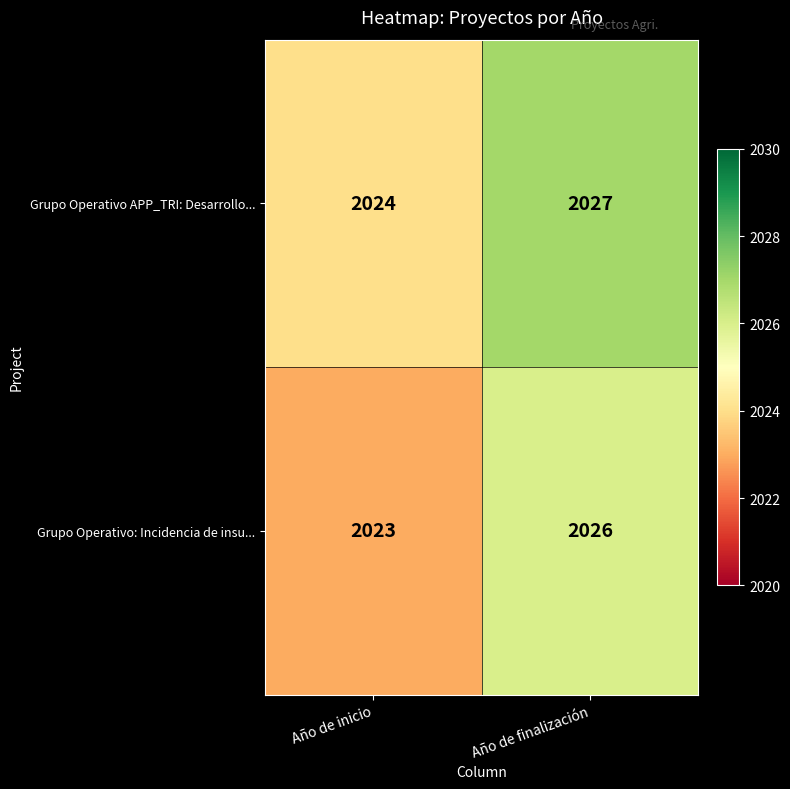

The Grupo Operativo: Incidencia de insu... series shows 1269 at Año de inicio. True or false?

False